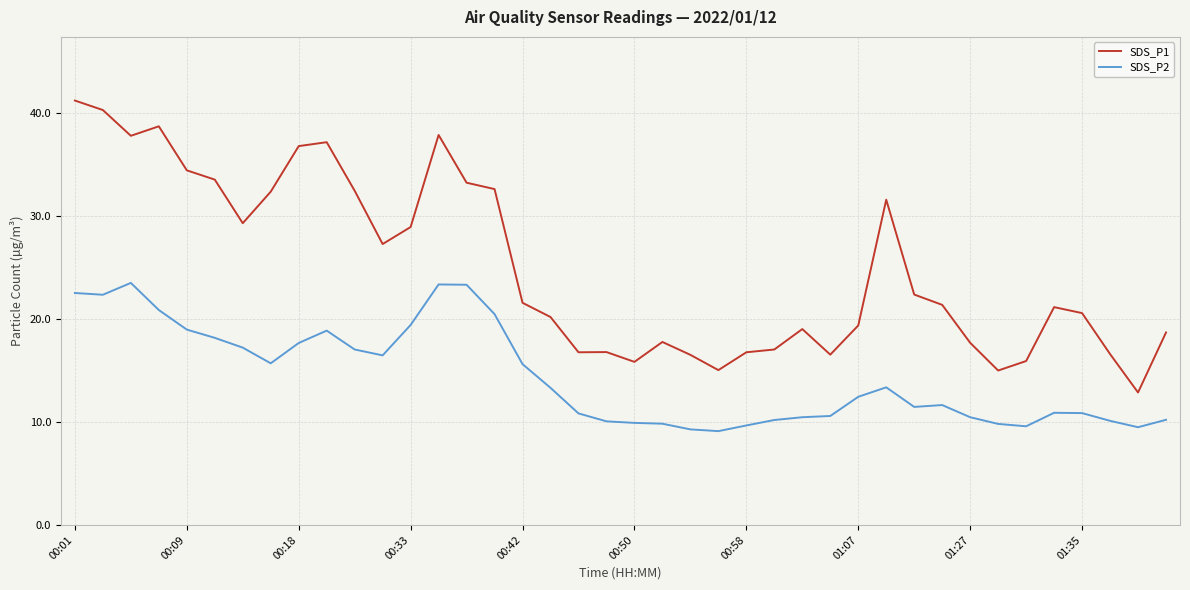

What is the difference between the second highest and second lowest values in the SDS_P2 series?

14.1